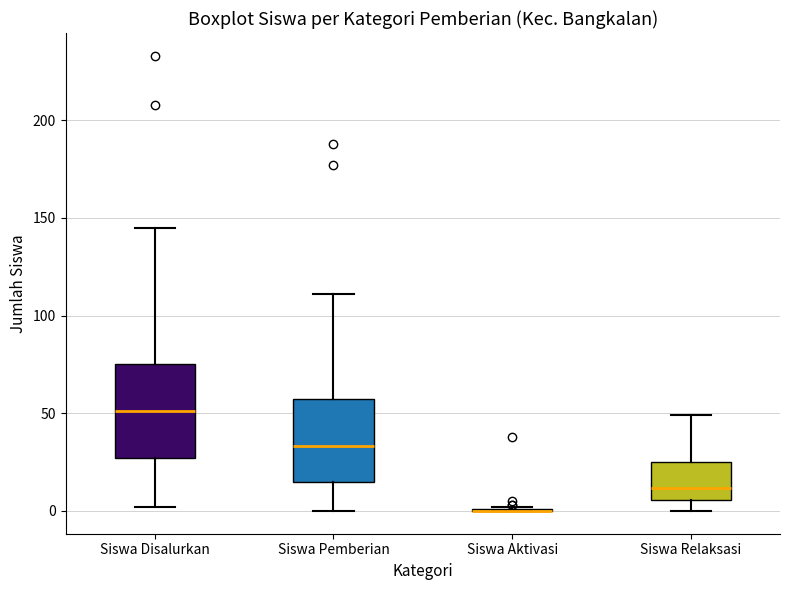

Reading left to right, read every box against the y-axis: the position of its median line, the range the box covers, and the ends of its whiskers. The values are not printed on the chart, so give them approximately, as read against the axis.

Siswa Disalurkan: median 50, box 25 to 75, whiskers 0 to 145
Siswa Pemberian: median 35, box 15 to 60, whiskers 0 to 110
Siswa Aktivasi: box collapsed to a line at 0, whiskers 0 to 0
Siswa Relaksasi: median 10, box 5 to 25, whiskers 0 to 50